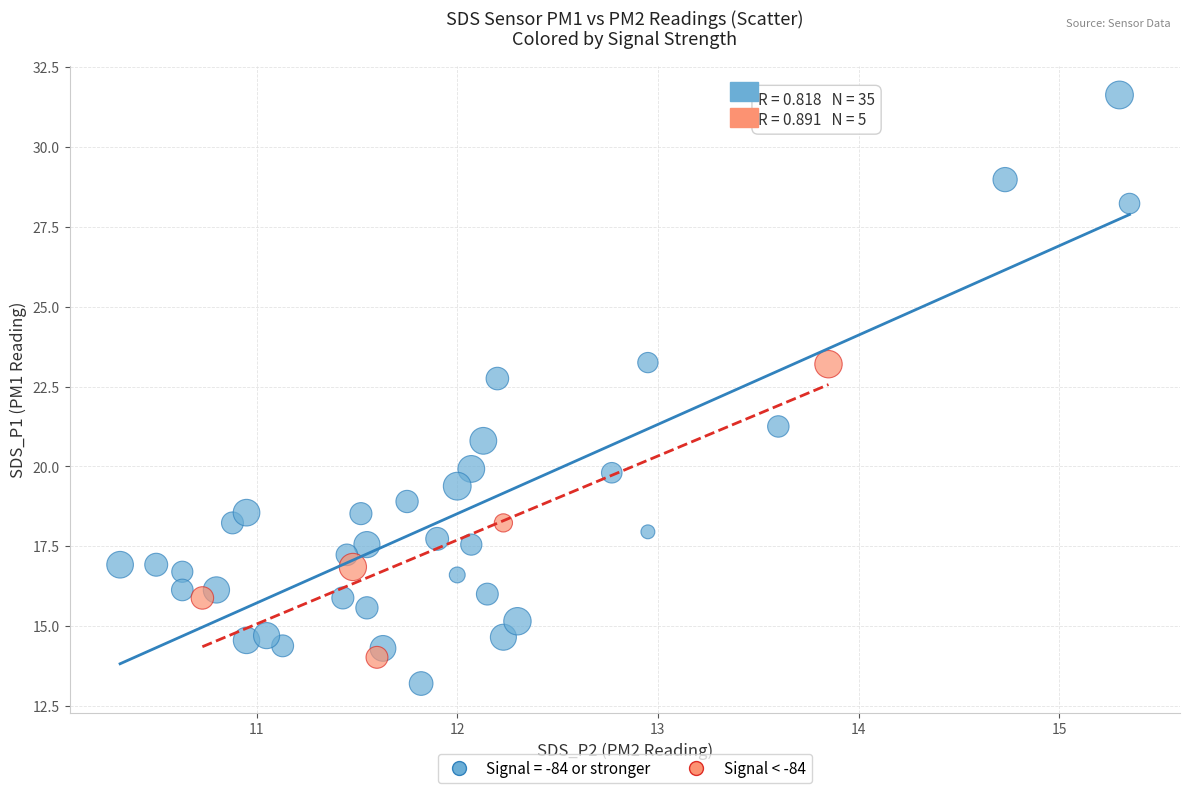

Which series reaches the minimum Y coordinate?

Signal = -84 or stronger